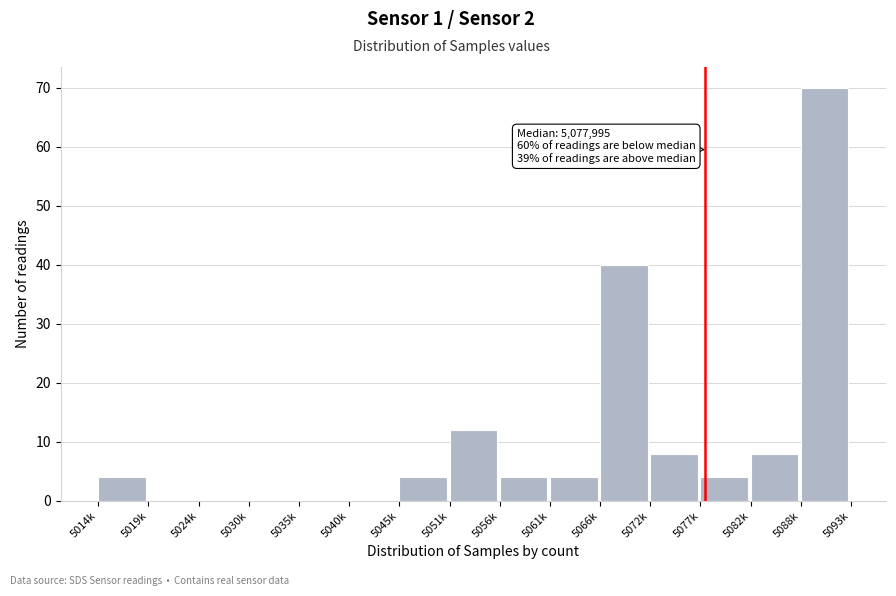

Reading left to right, what are all the values shown in this chart?

5014k=4	5019k=0	5024k=0	5030k=0	5035k=0	5040k=0	5045k=4	5051k=12	5056k=4	5061k=4	5066k=40	5072k=8	5077k=4	5082k=8	5088k=70